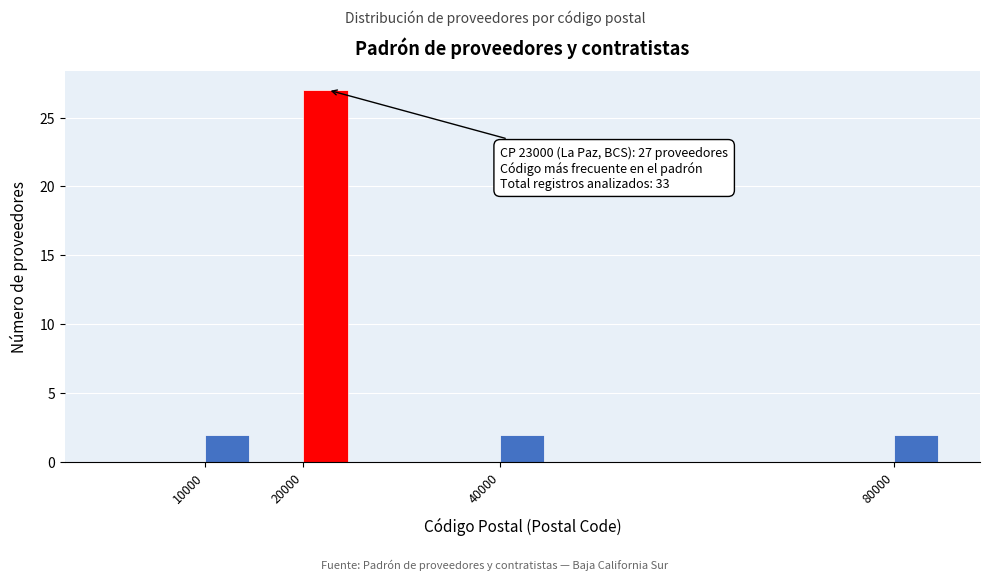

Over which range of the x-axis is the bar tallest?

20000 to 25000